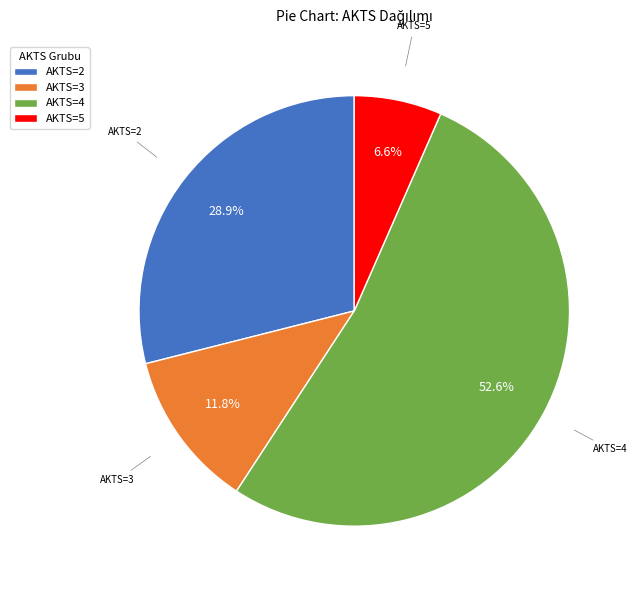

Does AKTS=4 account for over 50% of the chart?

Yes